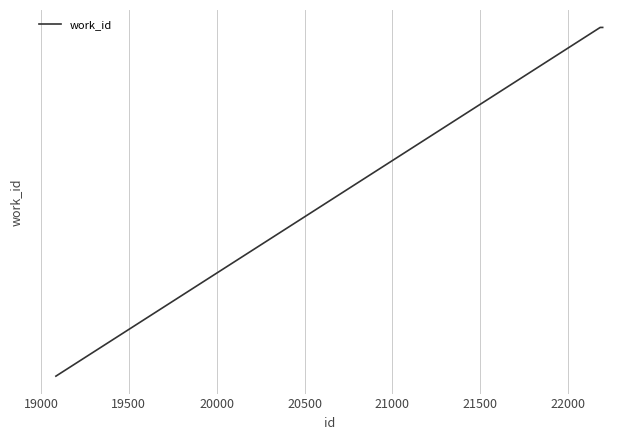

What is the smallest value displayed?

7063